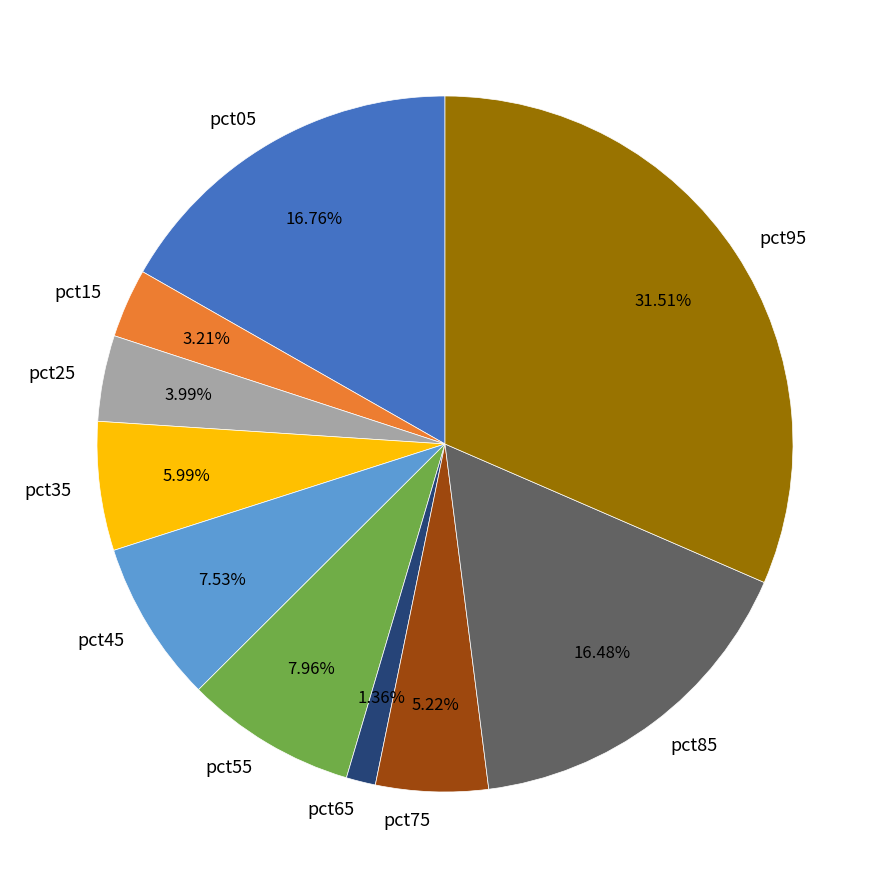

What is the largest slice in the pie chart?

pct95